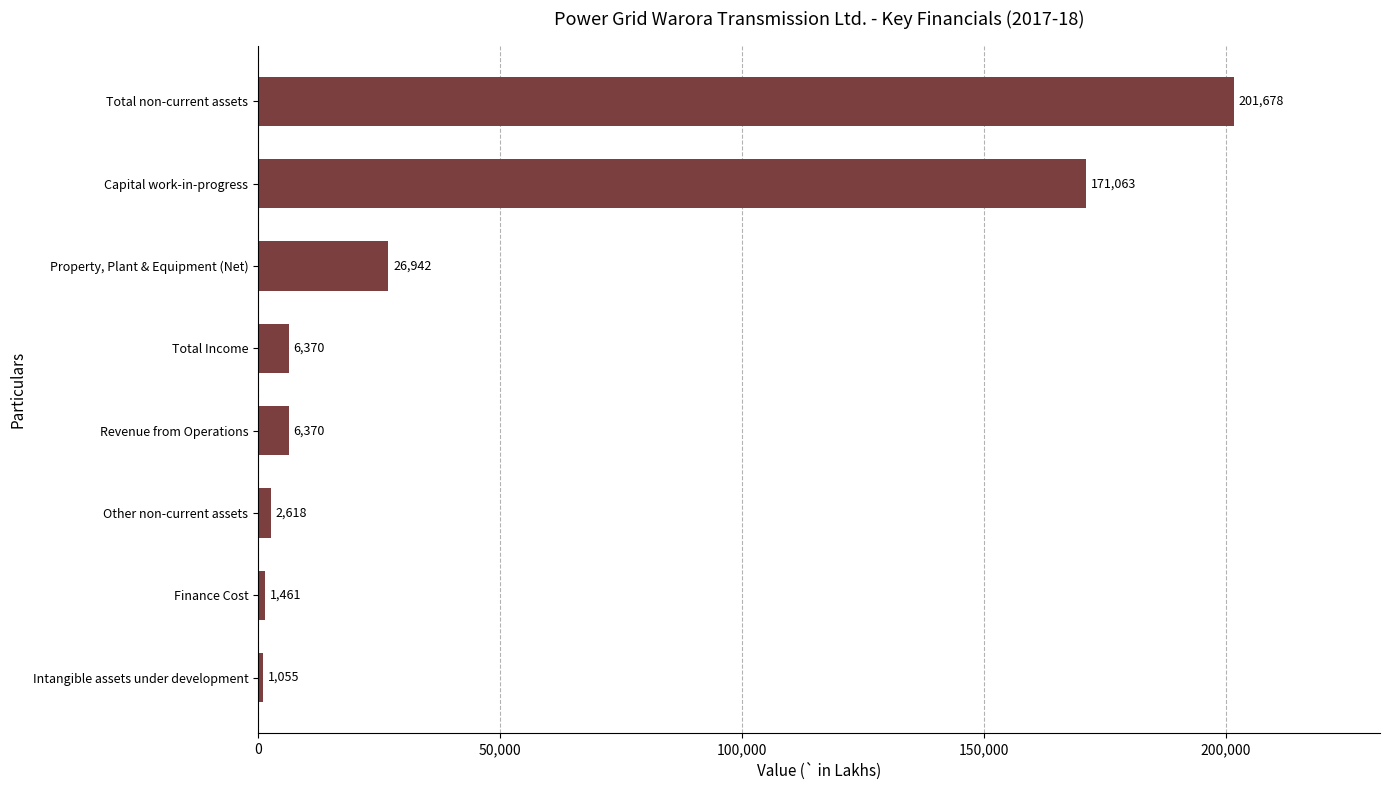

At which category does the chart reach its minimum across all series?

Intangible assets under development